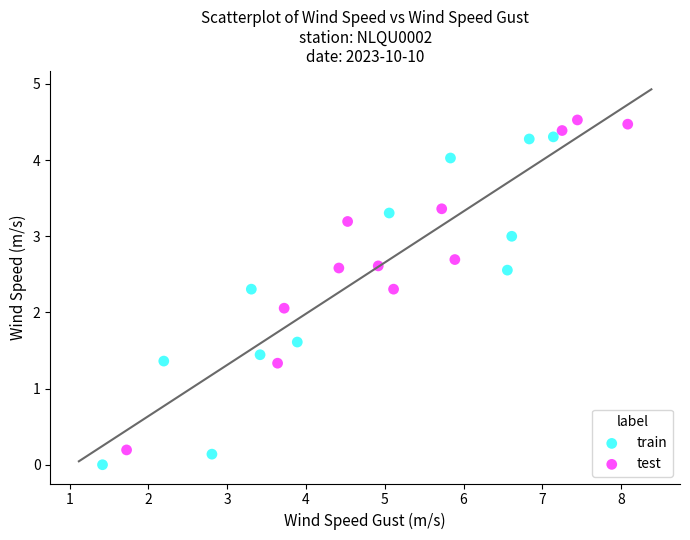

Which series reaches the maximum Y coordinate?

test